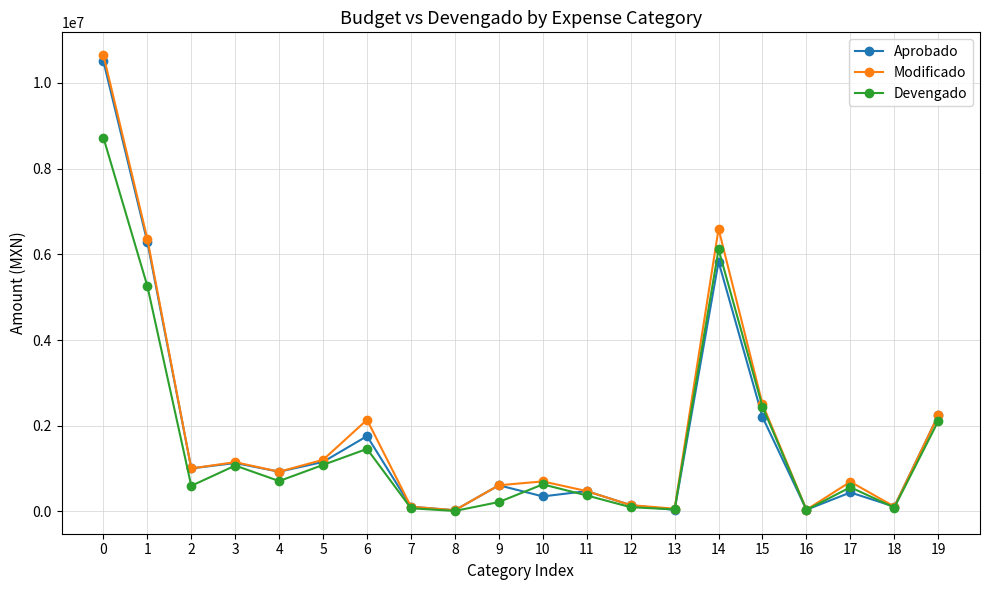

The Aprobado series shows 475001.0 at 11. True or false?

True